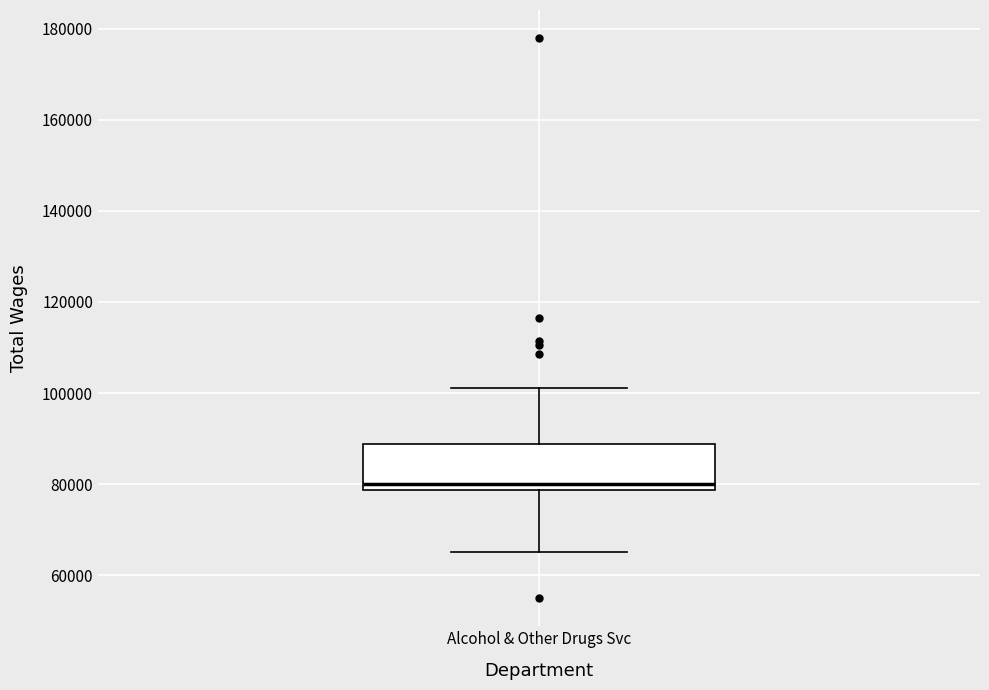

Transcribe this box plot: give where the median line is, the range the box spans, and where the two whiskers end, as read against the y-axis. The values are not printed on the chart, so give them approximately, as read against the axis.

median 80000, box 78000 to 88000, whiskers 66000 to 102000